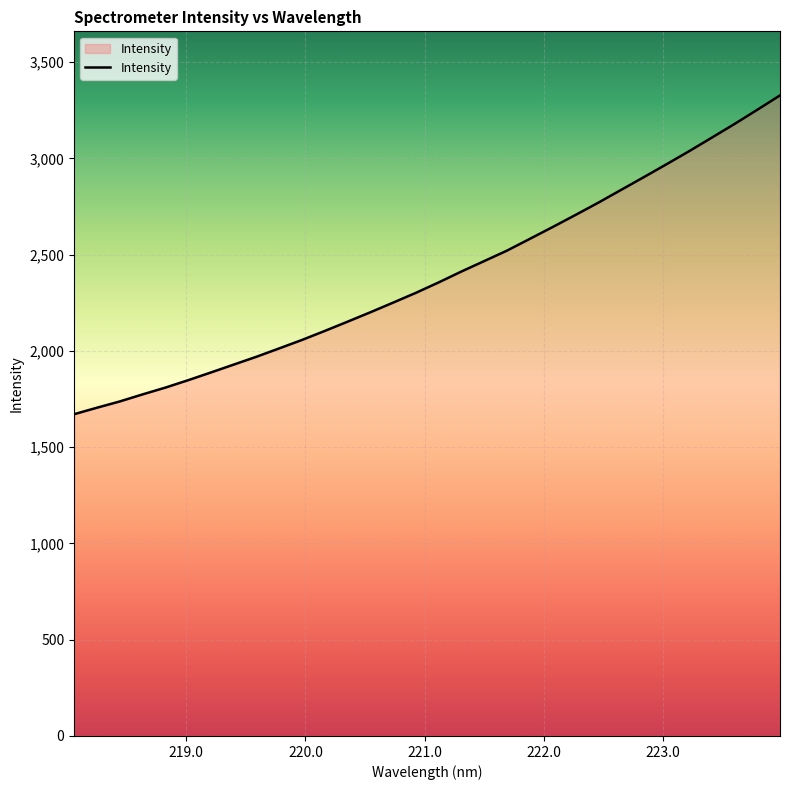

What is the difference between the maximum and second lowest values?

1622.2